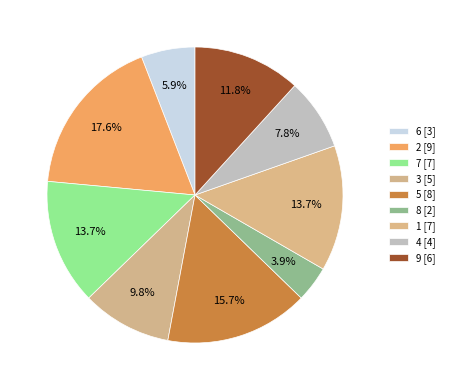

How many segments does this pie chart have?

9